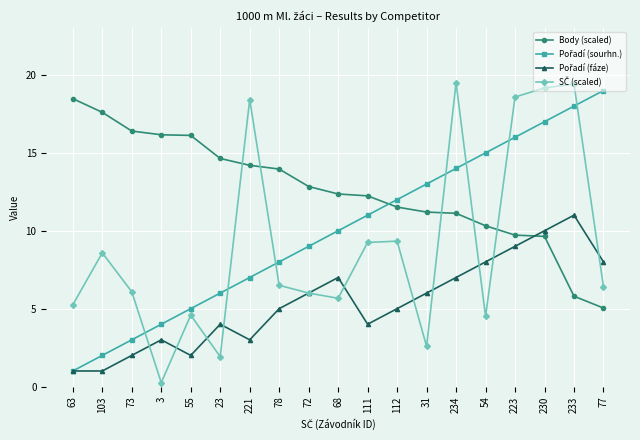

How many lines are shown in the chart?

4